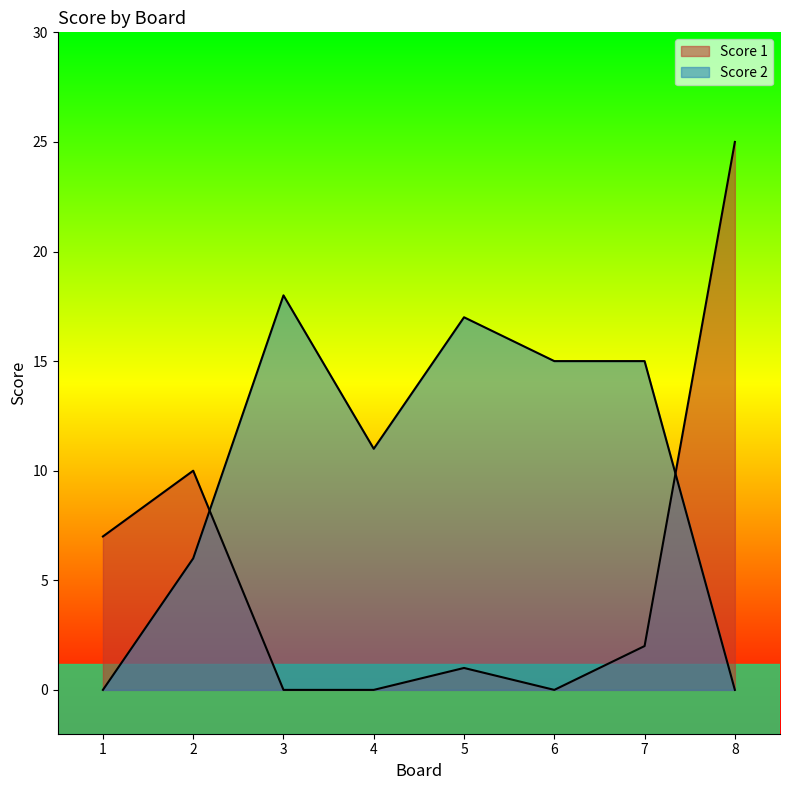

At 6, list the series in order from smallest to largest.

Score 1, Score 2